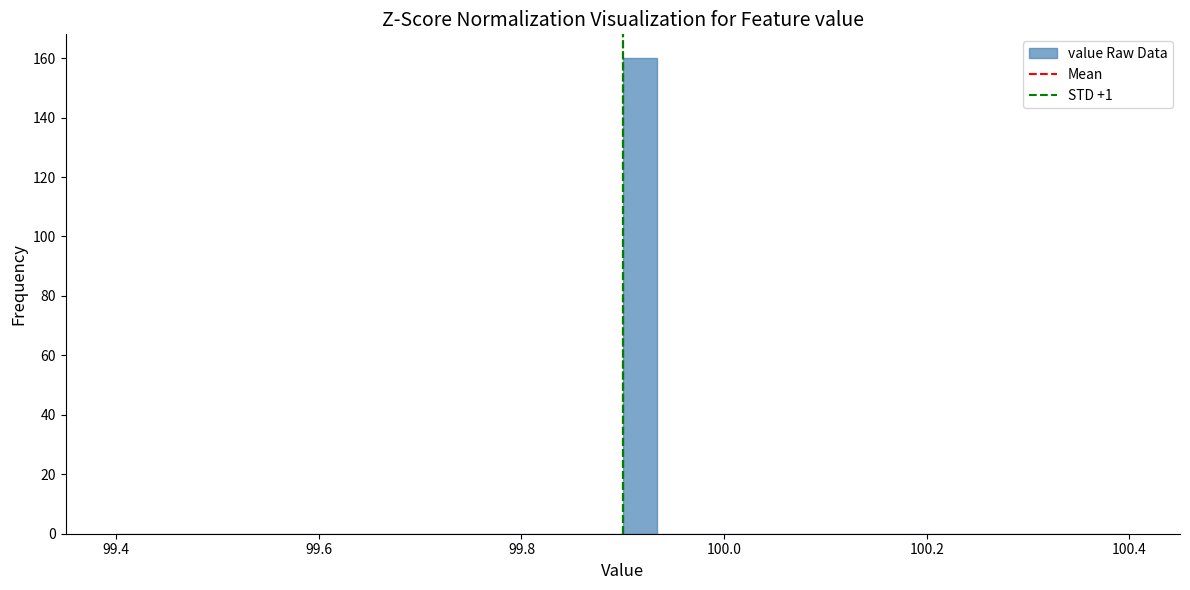

Read against the x-axis, roughly where is the centre of the tallest bar?

99.92